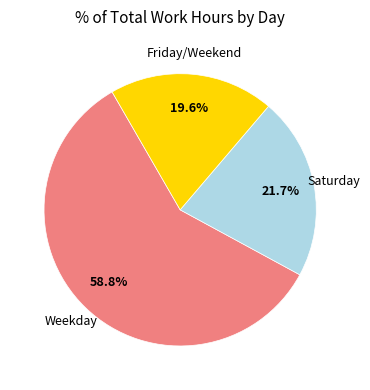

Is there any slice that represents more than half of the pie?

Yes